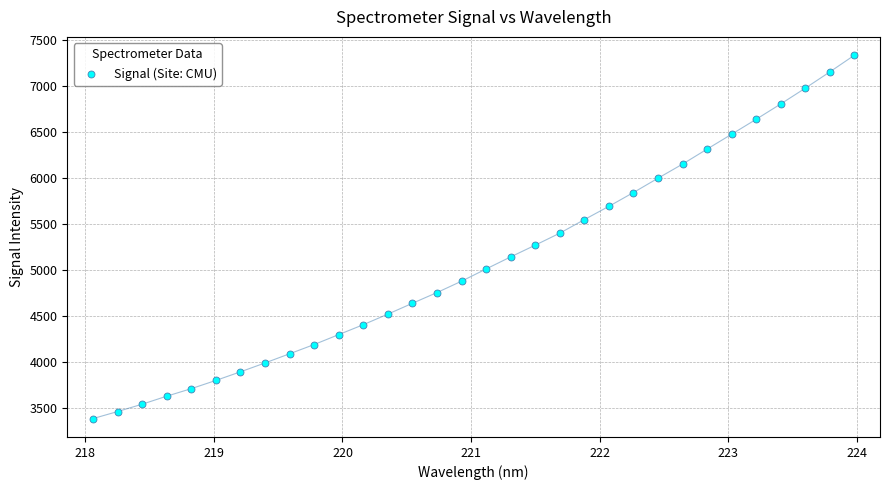

What is the range of Y values (max minus min)?

3952.0